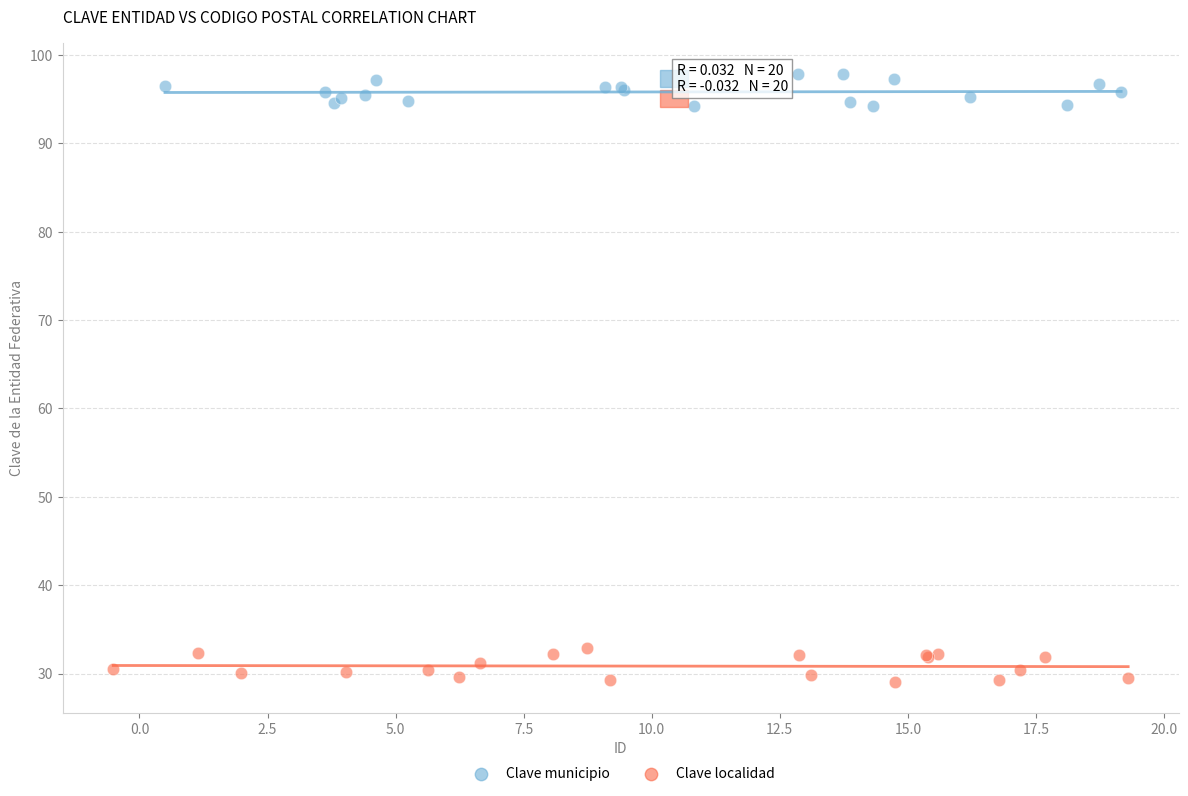

Which series contains the lowest Y value?

Clave localidad